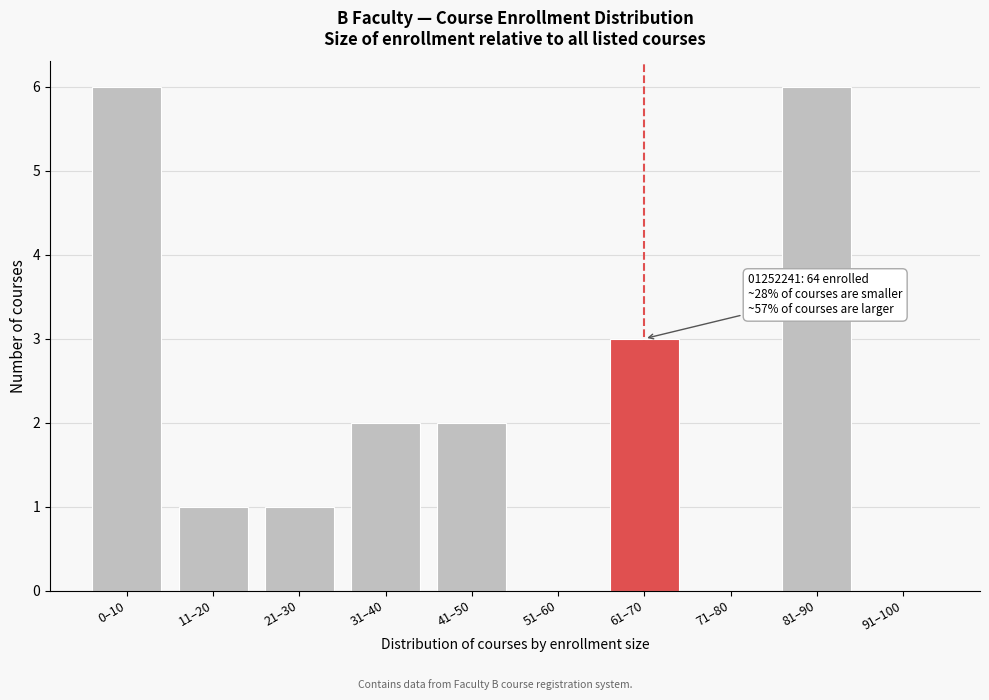

Reading left to right, what are all the values shown in this chart?

0–10=6	11–20=1	21–30=1	31–40=2	41–50=2	51–60=0	61–70=3	71–80=0	81–90=6	91–100=0